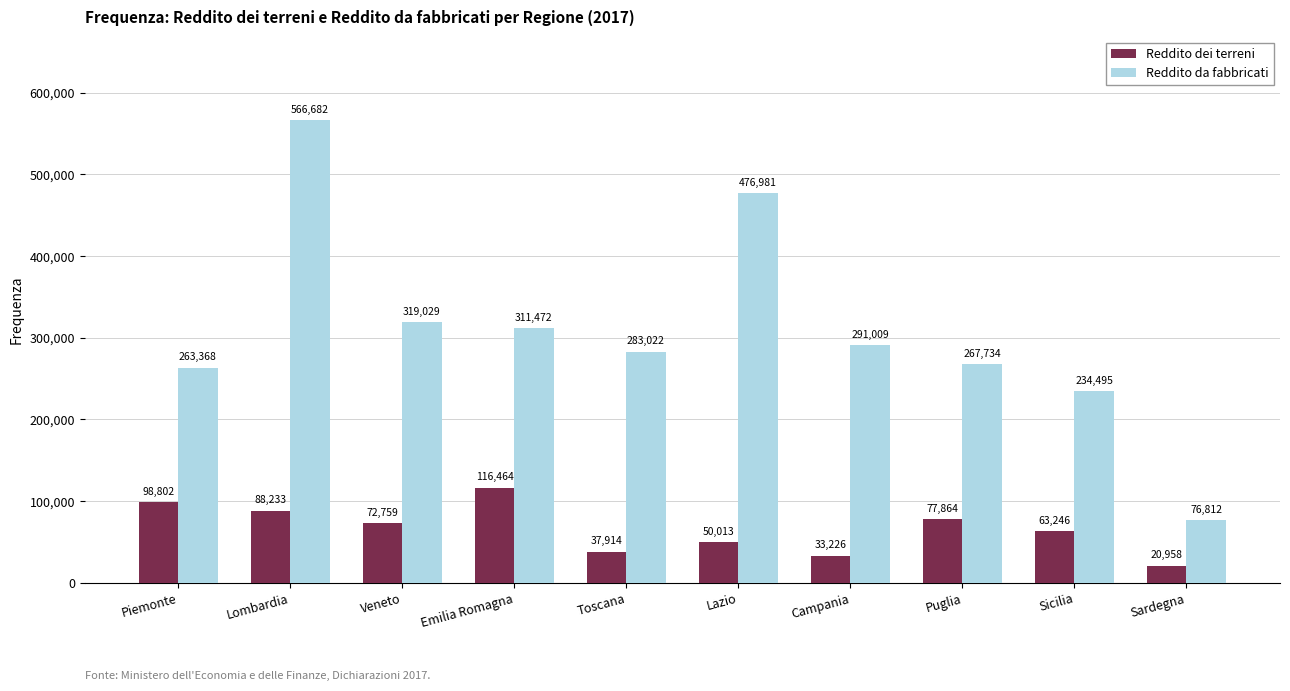

How many bars are there in total?

20